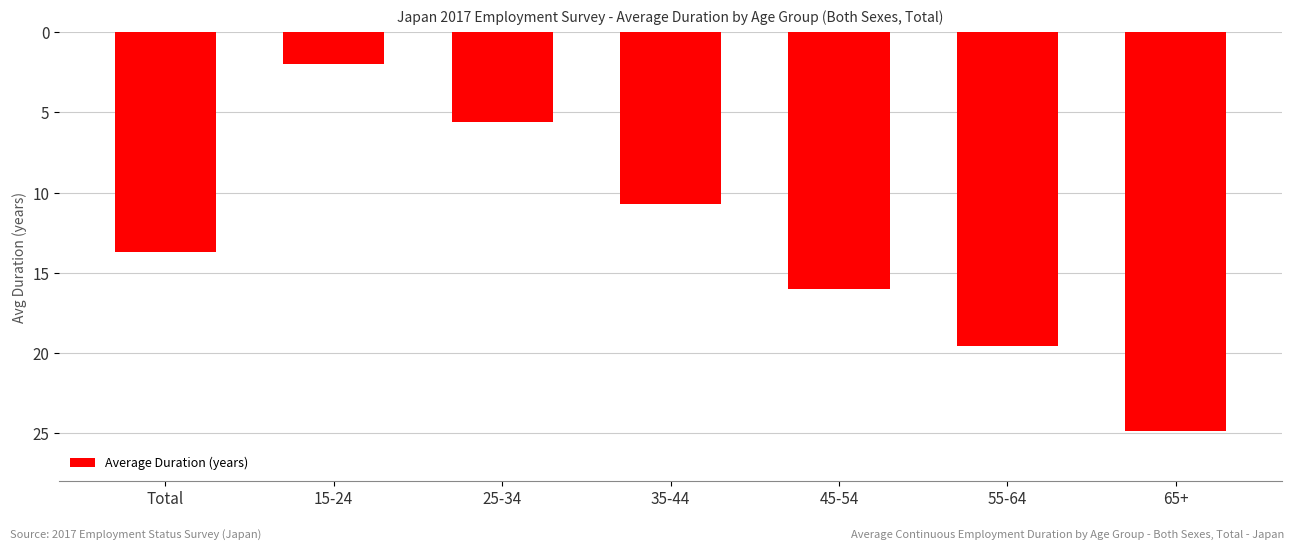

What is the difference between the values at Total and 55-64?

5.9